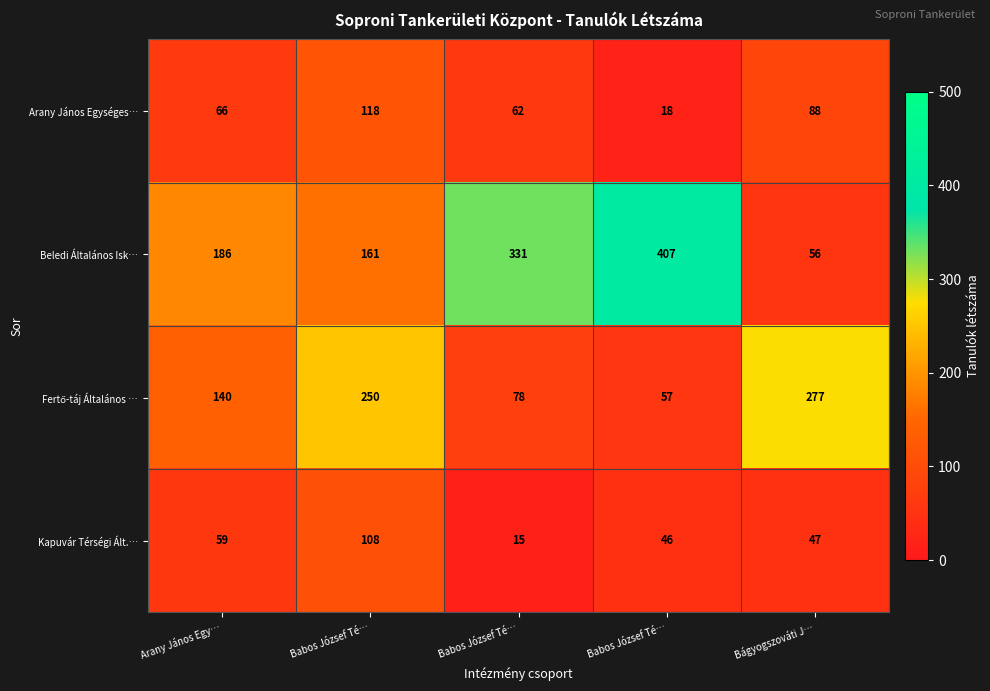

How many distinct data groups are displayed?

4